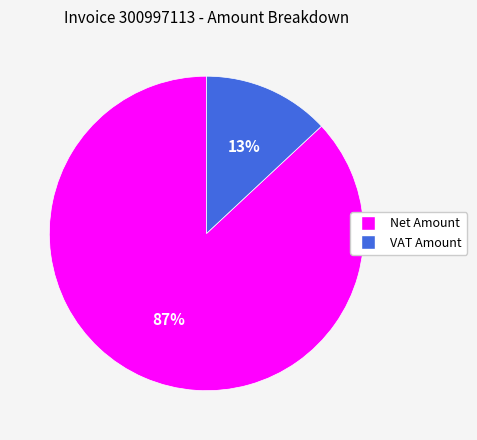

Is it true that Net Amount is 87% of the pie?

True